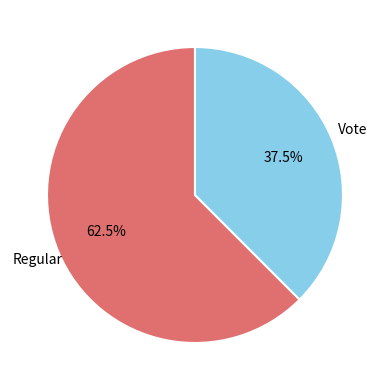

How many slices are in this pie chart?

2